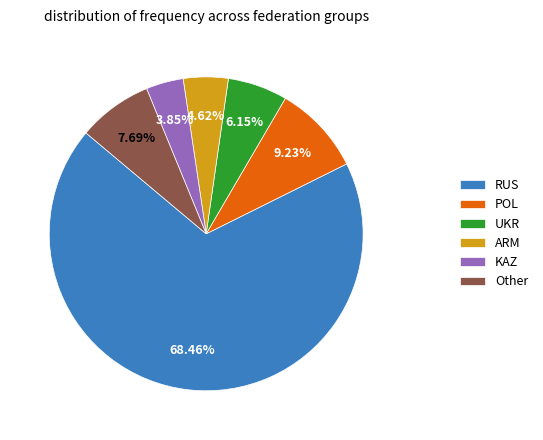

Which slice represents more than half of the pie?

RUS